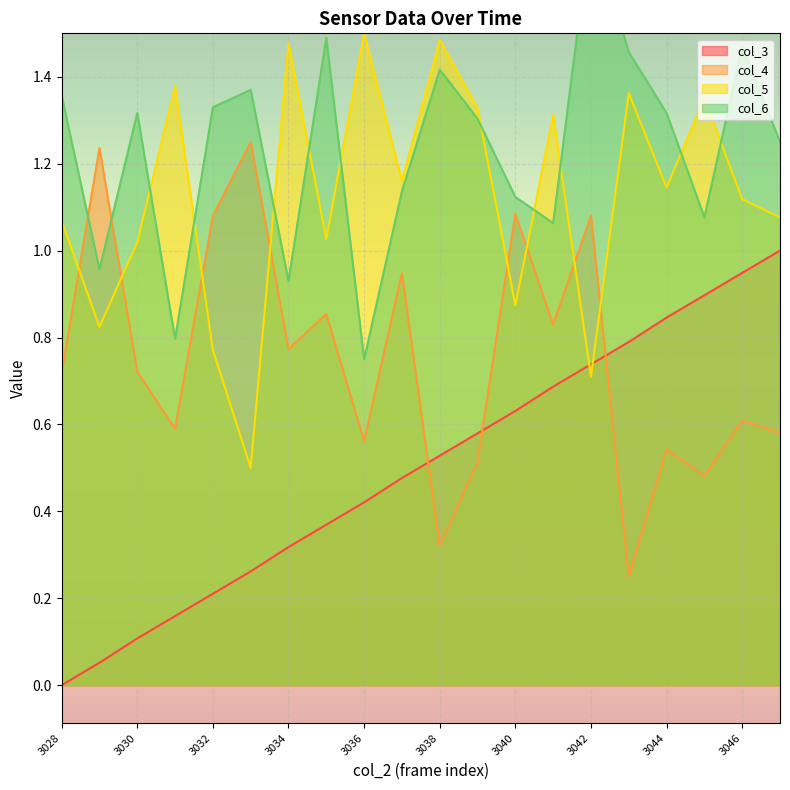

What is the difference between the maximum and minimum values in the col_6 series?

1.0